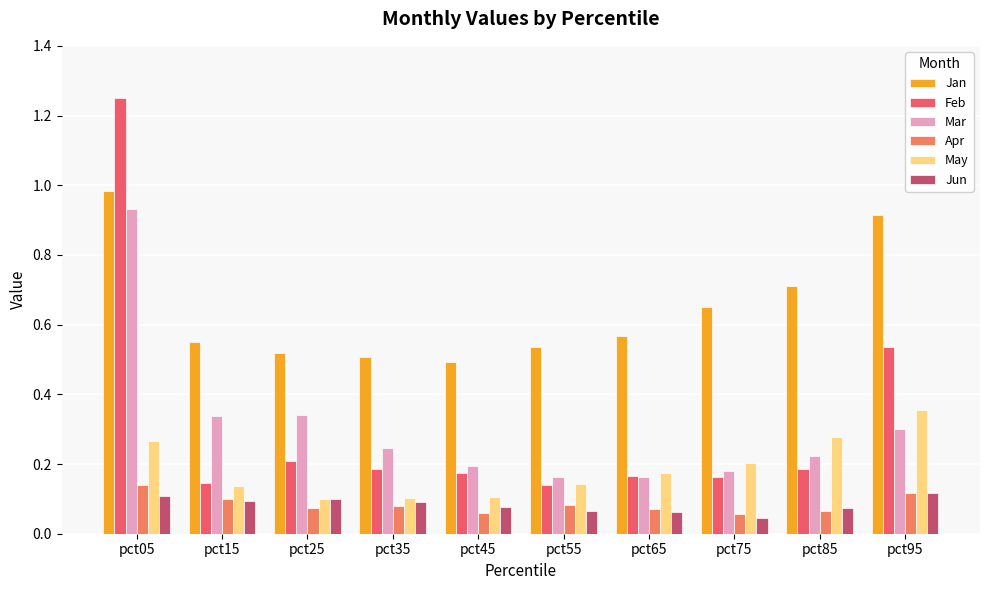

Which series has the widest spread of values?

Feb